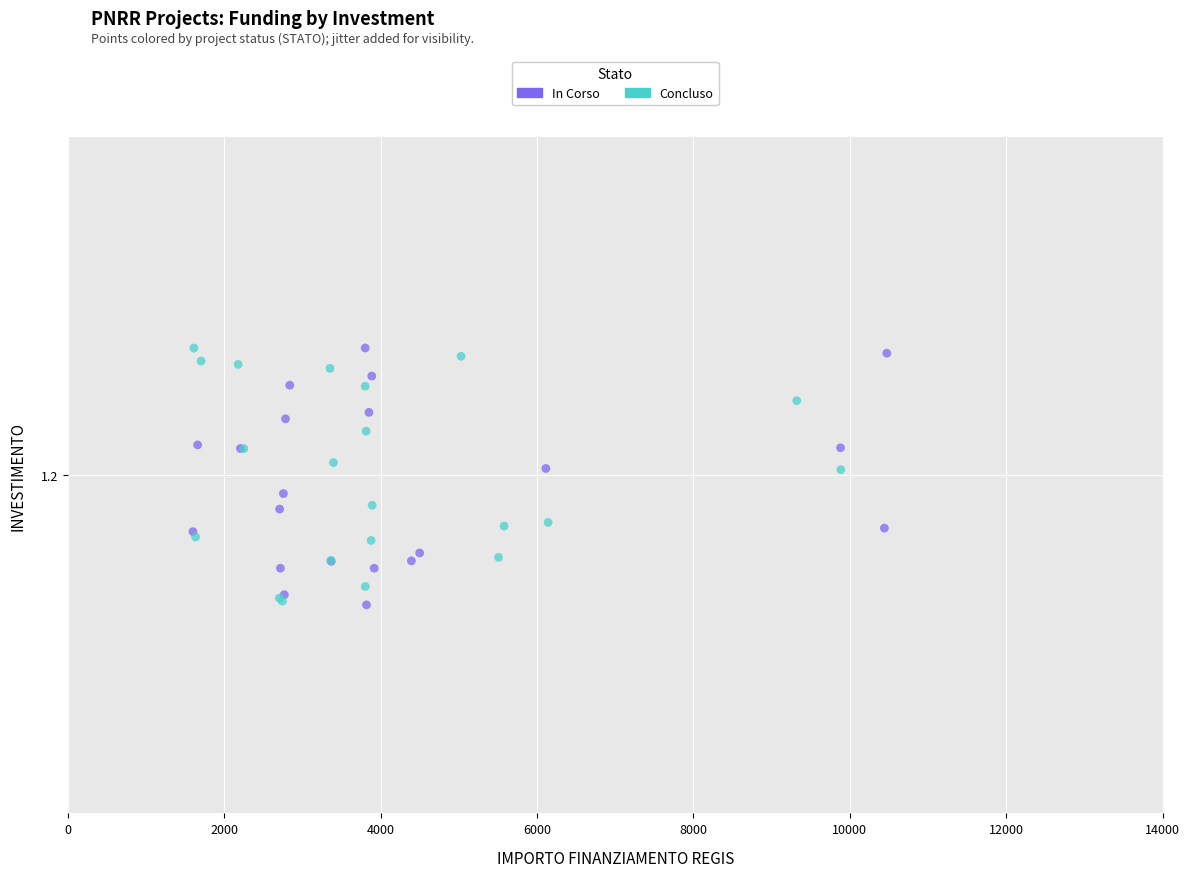

What are all the series names shown in the legend?

In Corso, Concluso